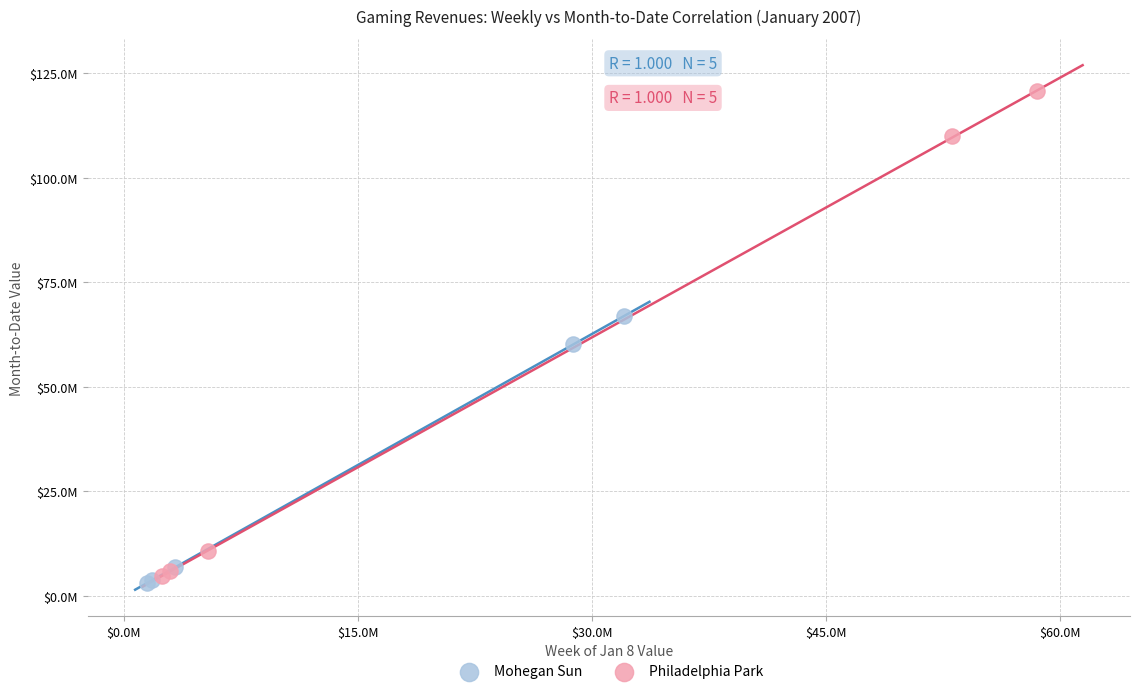

What are all the series names shown in the legend?

Mohegan Sun, Philadelphia Park